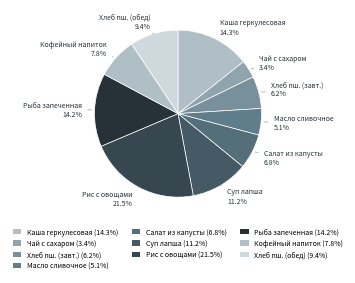

How many slices are in this pie chart?

10